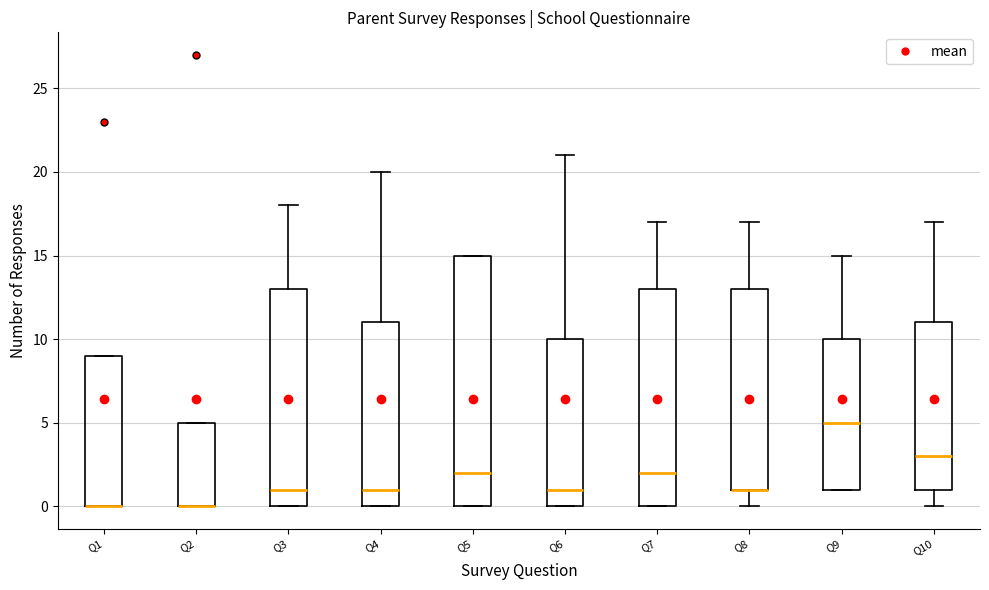

Which box is the tallest, from its lower edge to its upper edge?

Q5